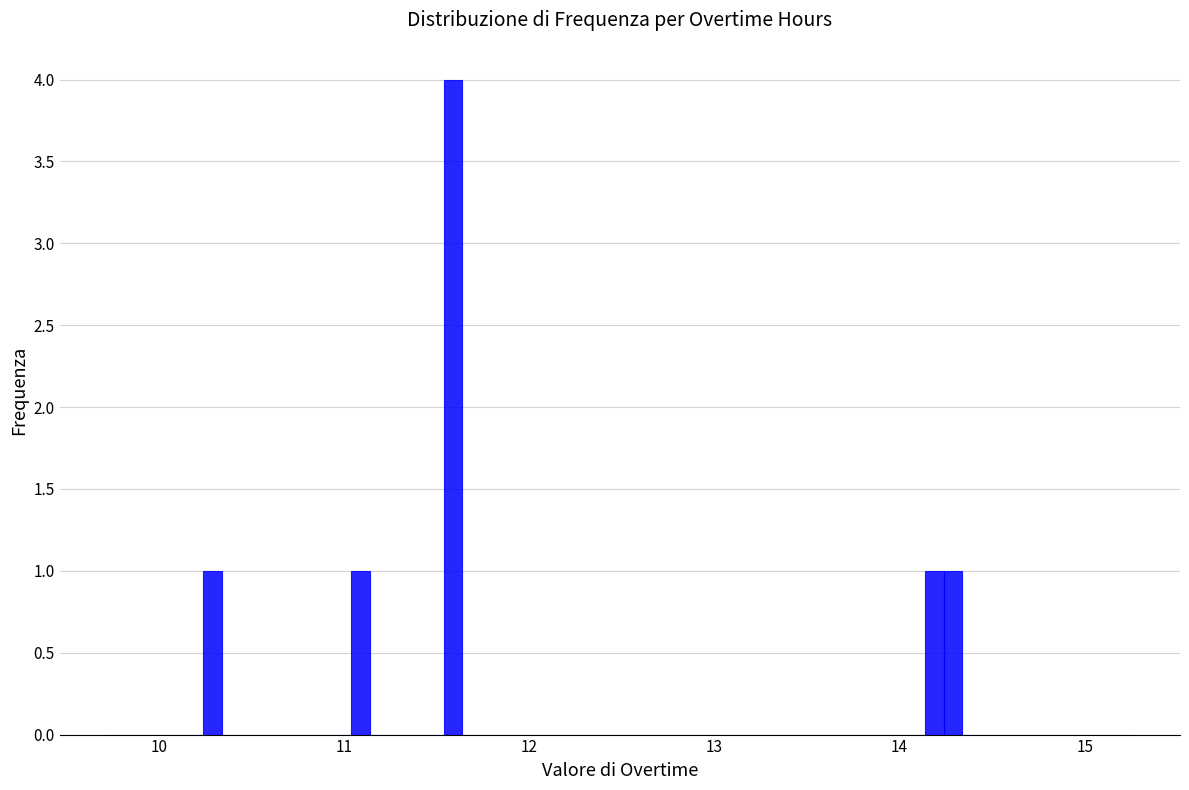

Around what value on the x-axis is the tallest bar? Give the approximate position of its centre, as read against the axis.

11.6